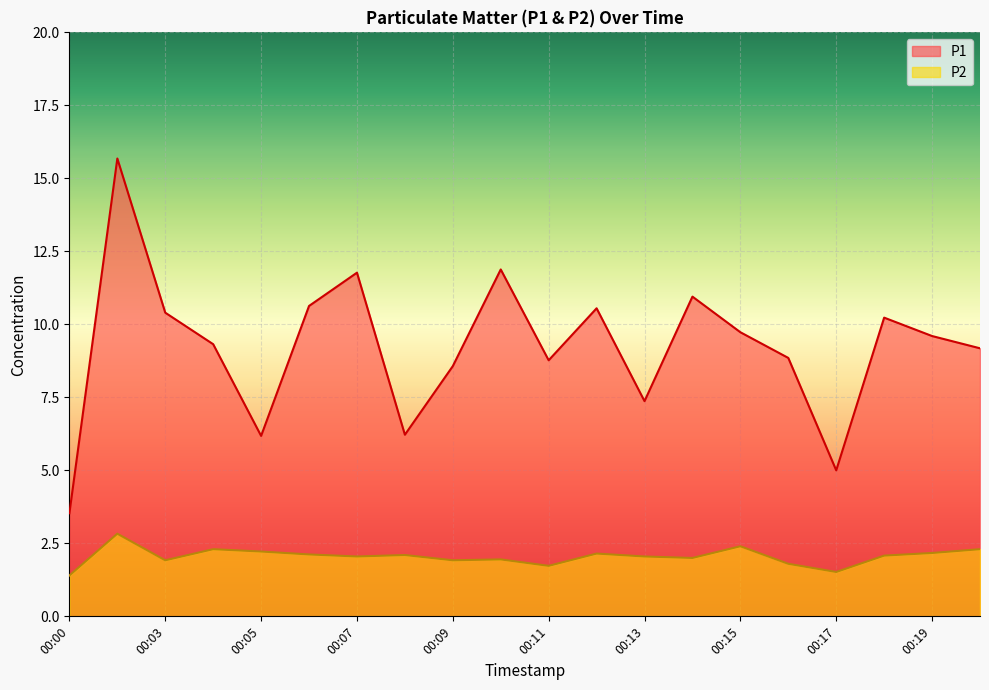

Is the value of P2 at 00:08 greater than the value of P1 at 00:04?

No